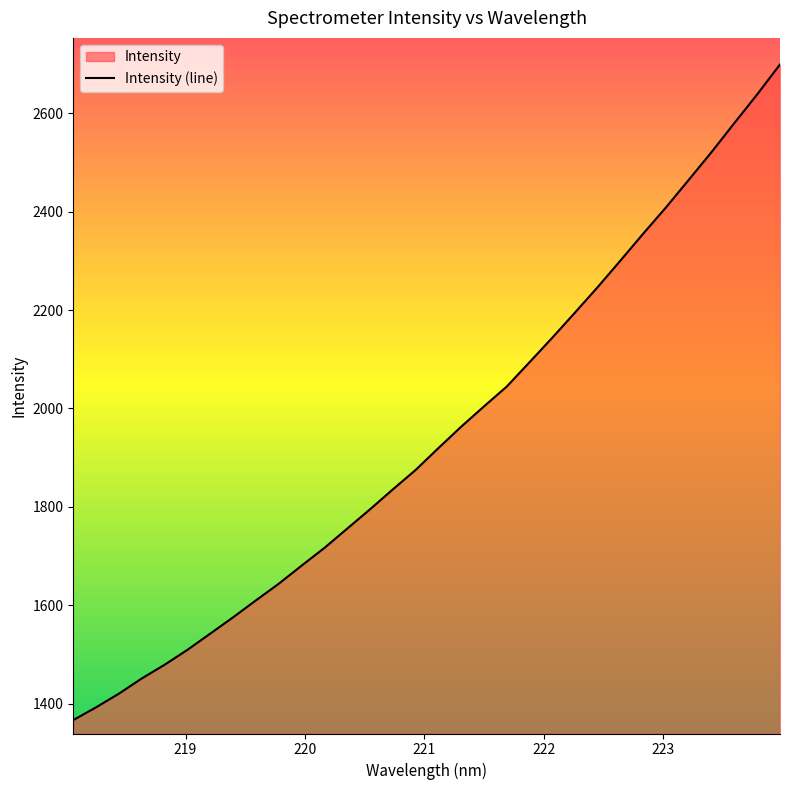

What is the minimum value shown in the chart?

1366.8